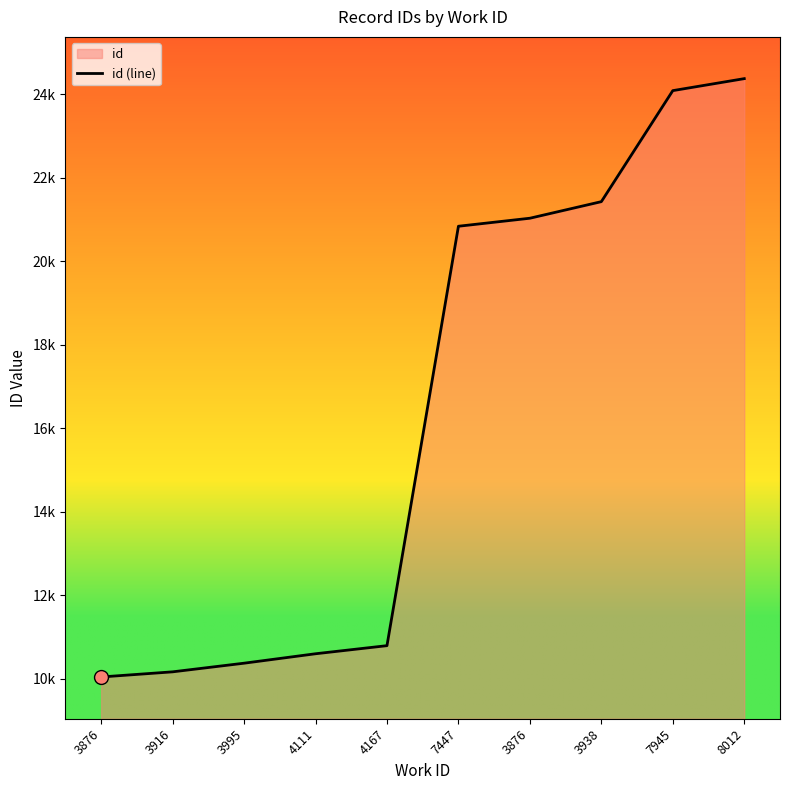

What is the approximate value at 7945, to the nearest 100?

24100